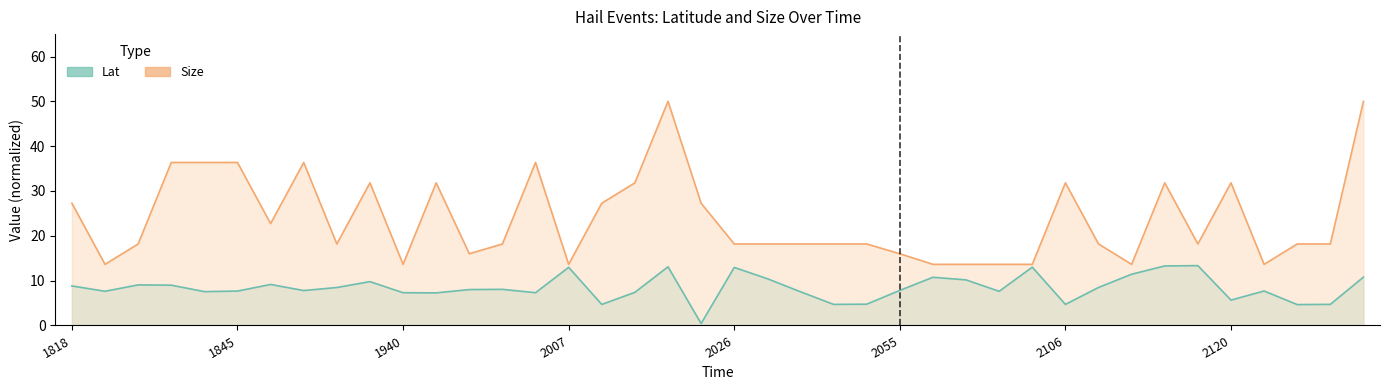

What is the approximate value of Lat at 2123?

4.7